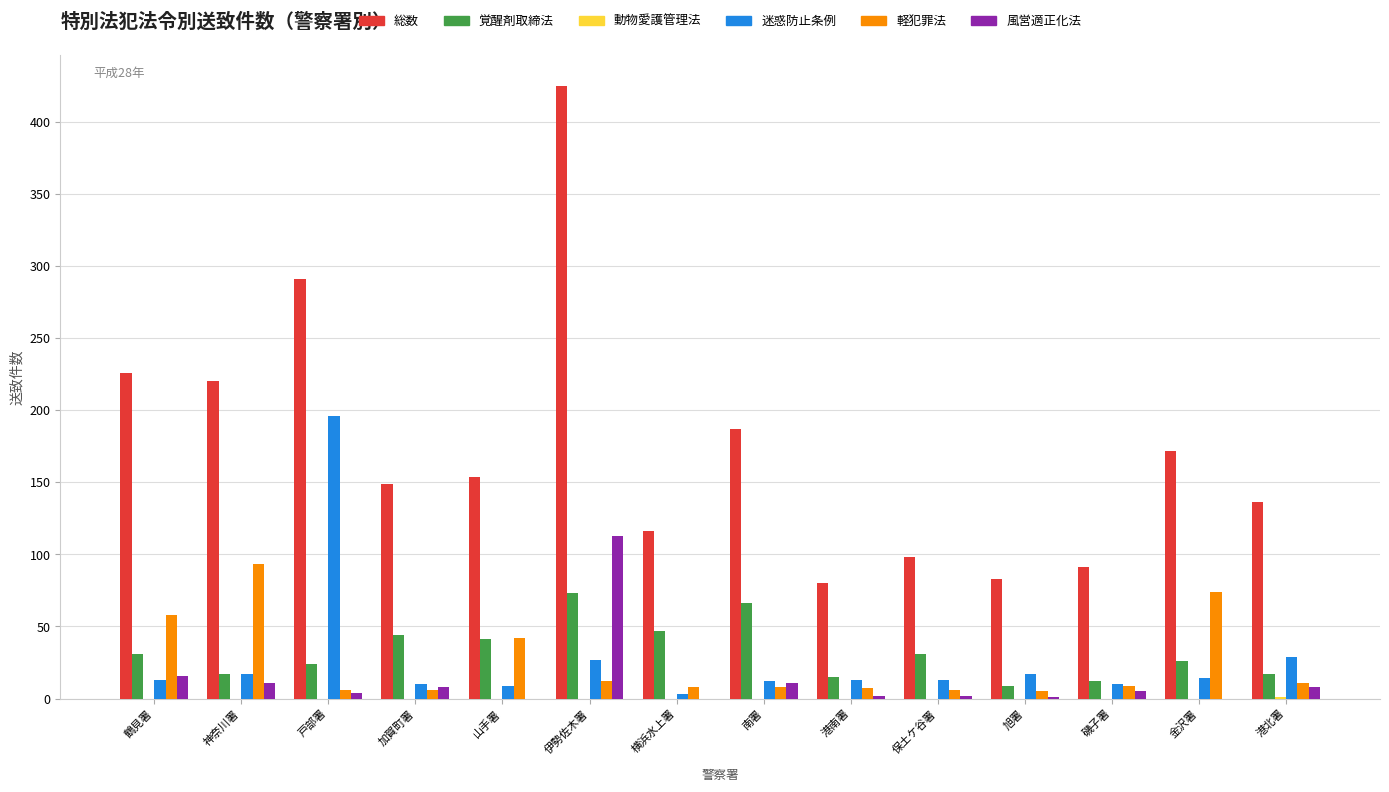

How many series are shown in this chart?

6